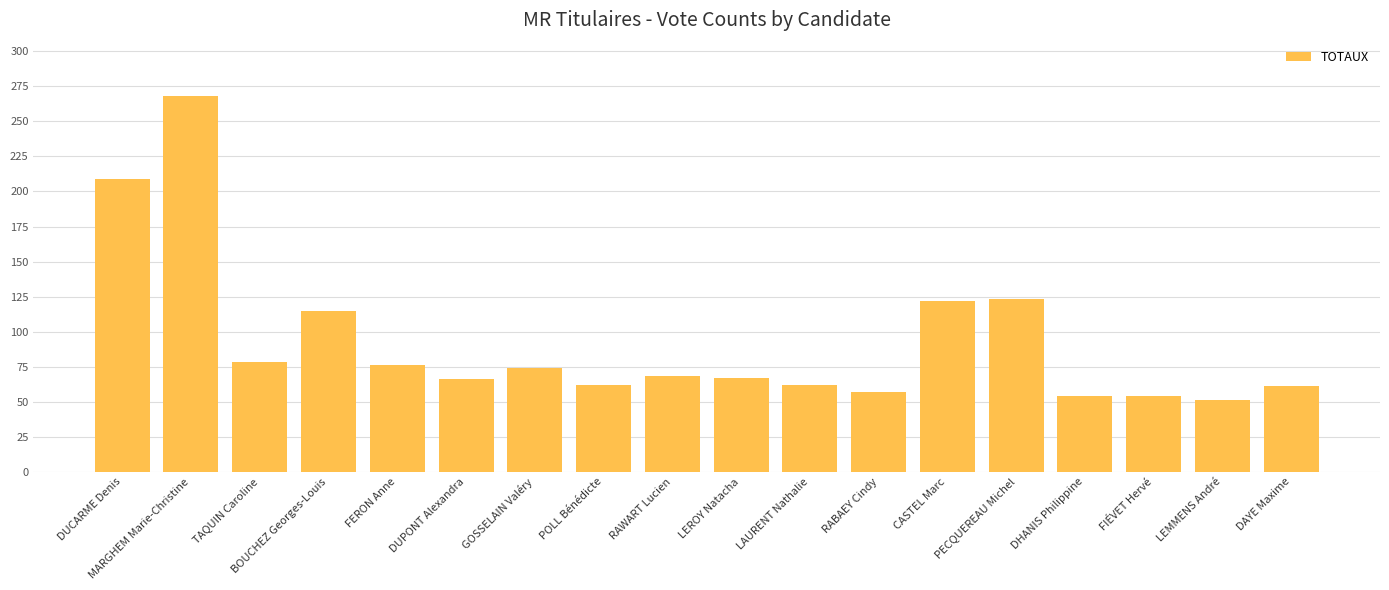

How many distinct data groups are displayed?

1